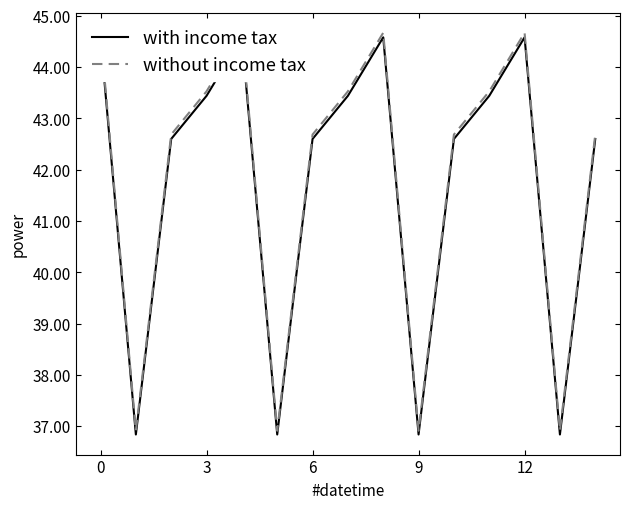

What is the label of the 6th point from the right?

9